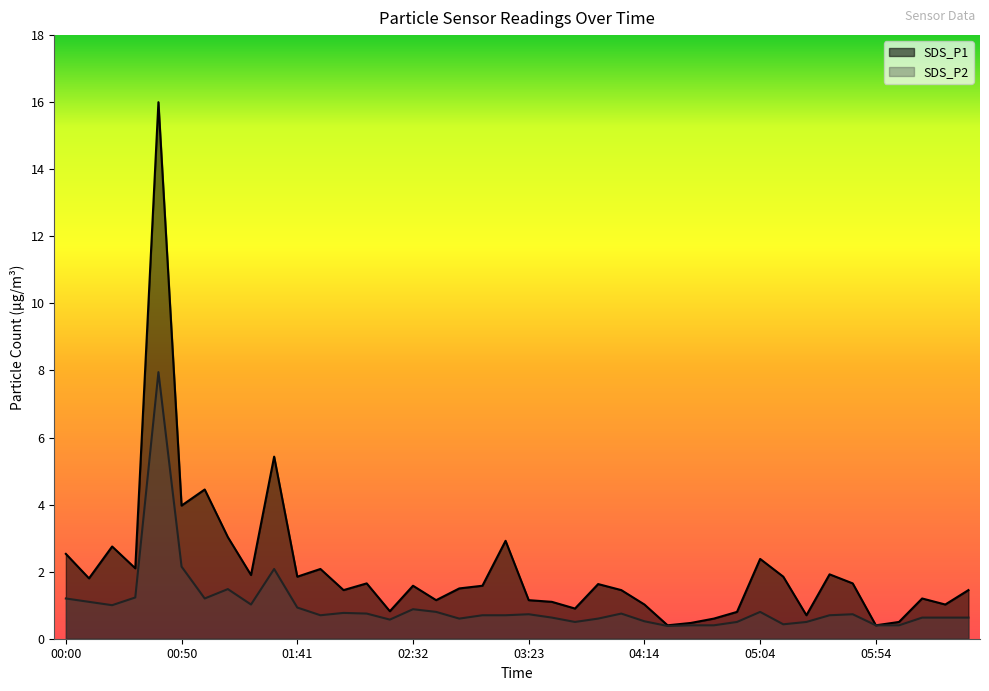

At how many categories does at least one series exceed 11?

1